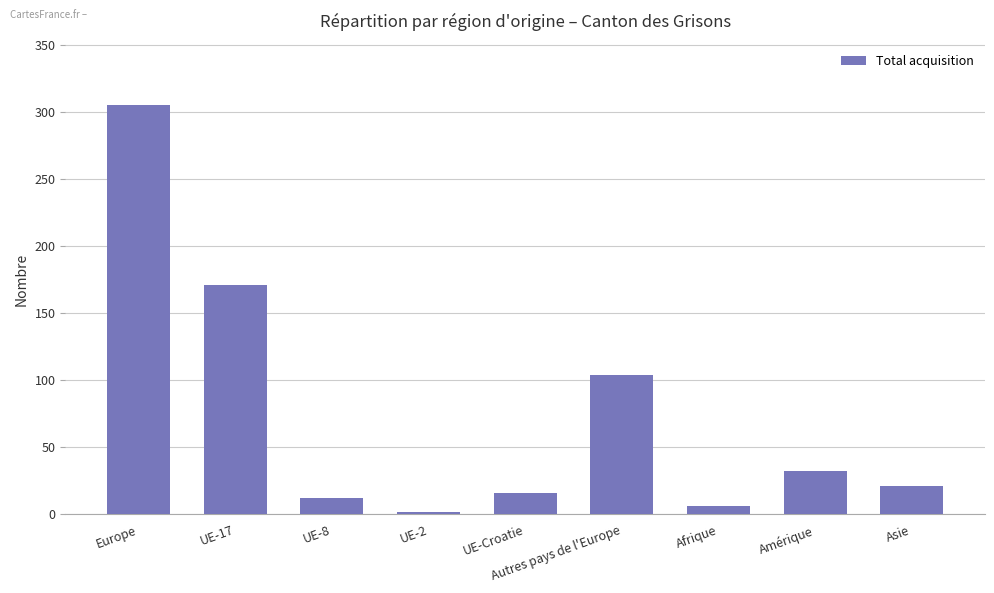

What is the ratio of the value at Amérique to the value at Europe?

0.1